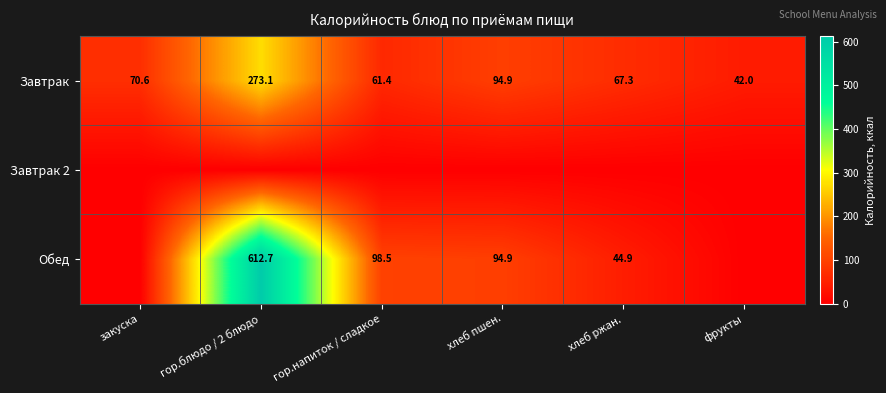

Between хлеб пшен. and гор.напиток / сладкое, which is larger?

хлеб пшен.